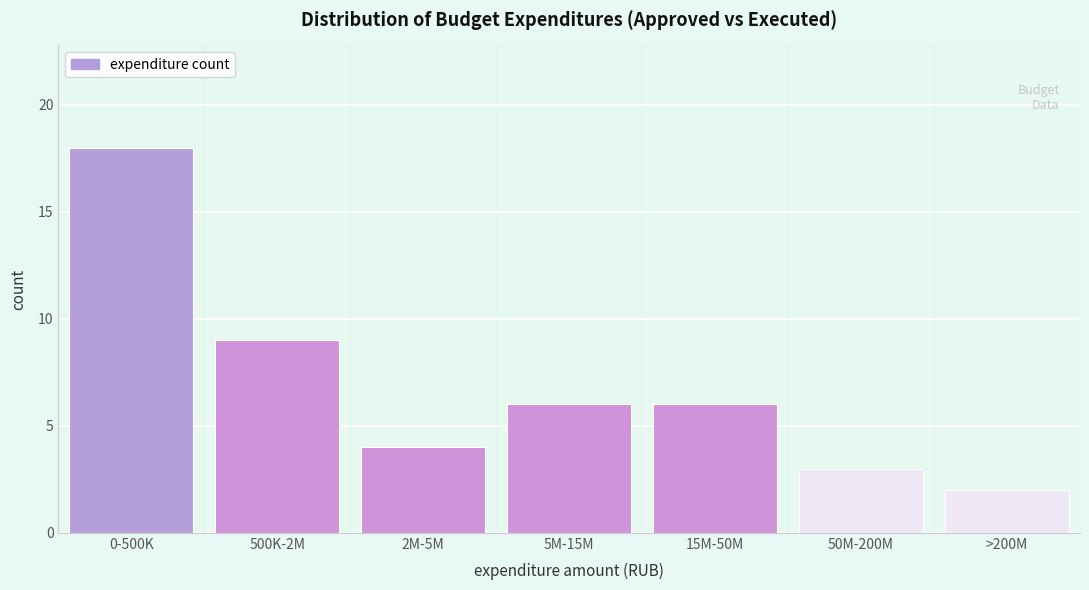

Reading right to left, what are all the values shown in this chart?

>200M=2	50M-200M=3	15M-50M=6	5M-15M=6	2M-5M=4	500K-2M=9	0-500K=18